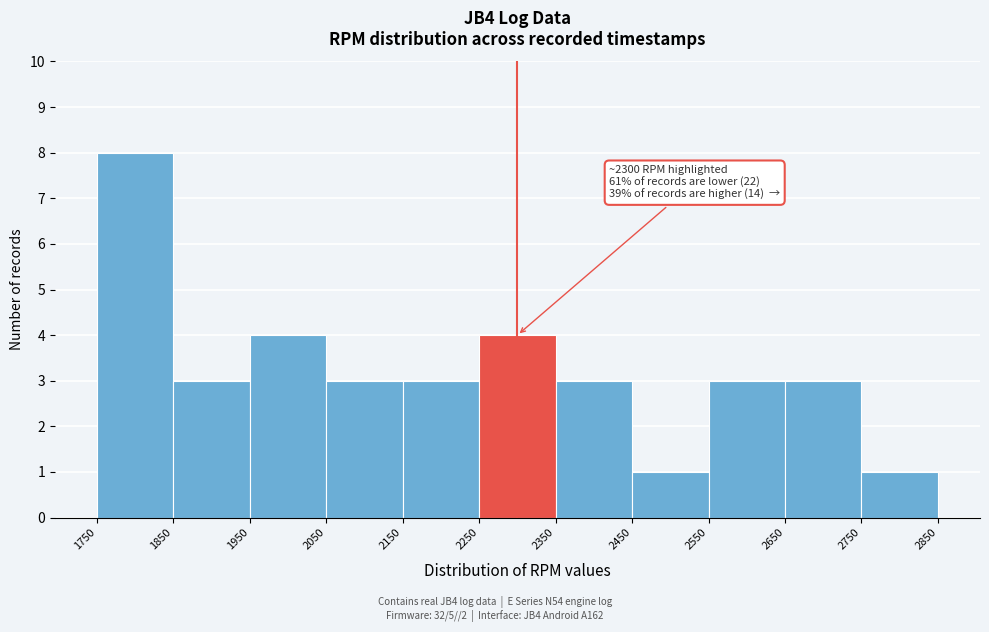

Which range on the x-axis has the tallest bar?

1750 to 1850